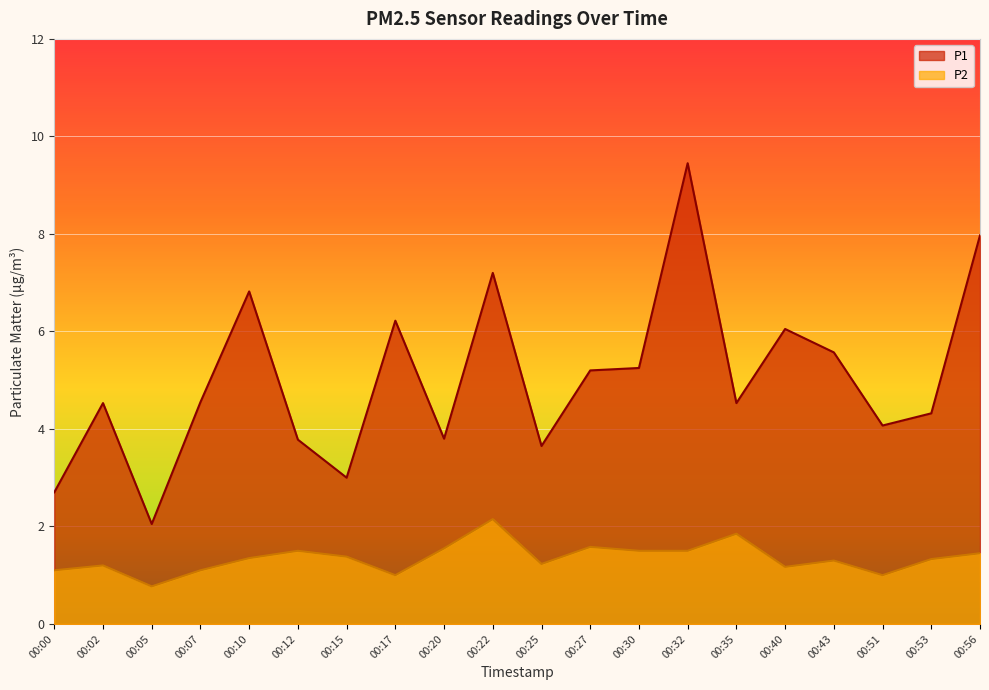

The P1 series shows 10.2 at 00:40. True or false?

False